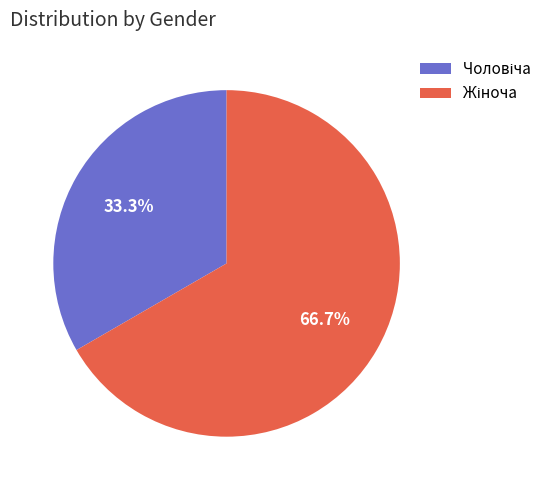

Does any single category account for the majority?

Yes